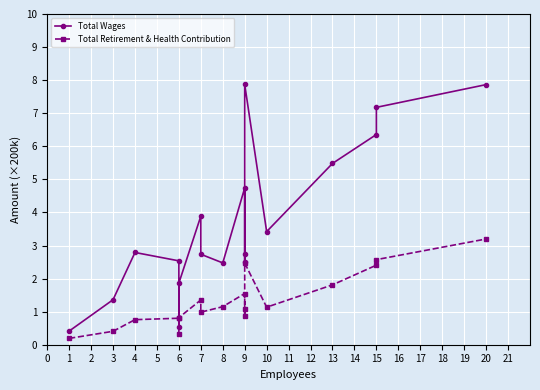

What is the minimum value shown in the chart?

0.2